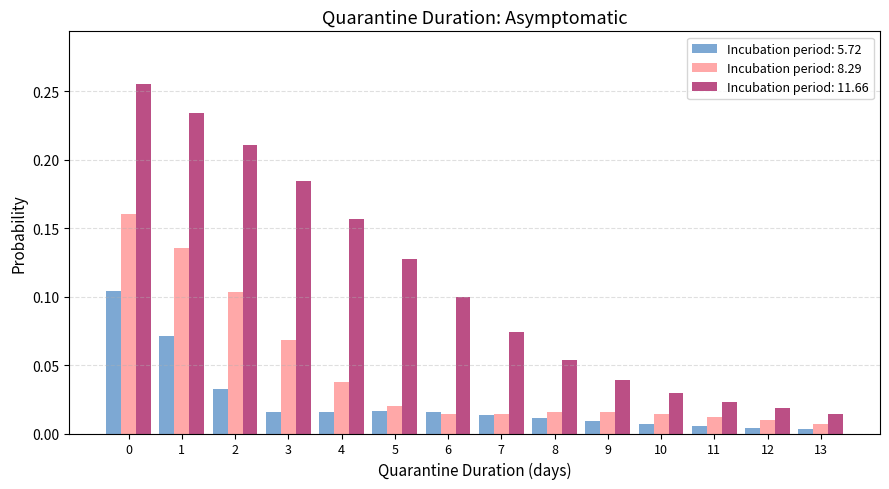

Does the chart contain stacked bars?

No